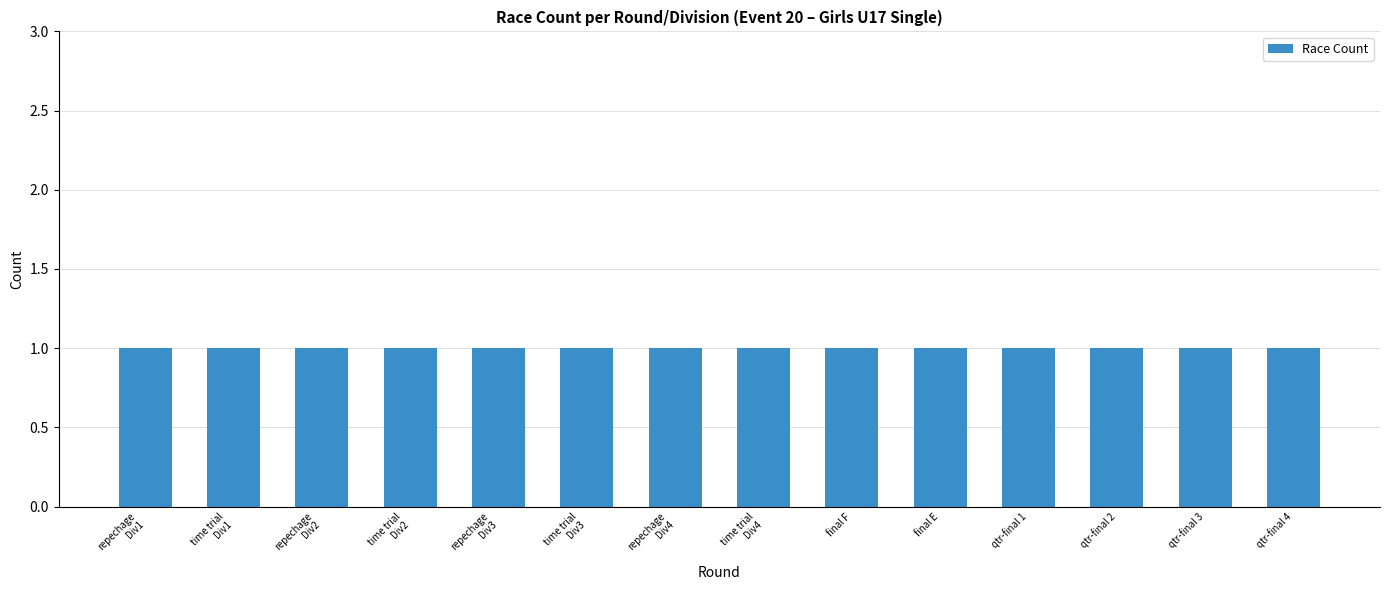

Does the chart contain stacked bars?

No